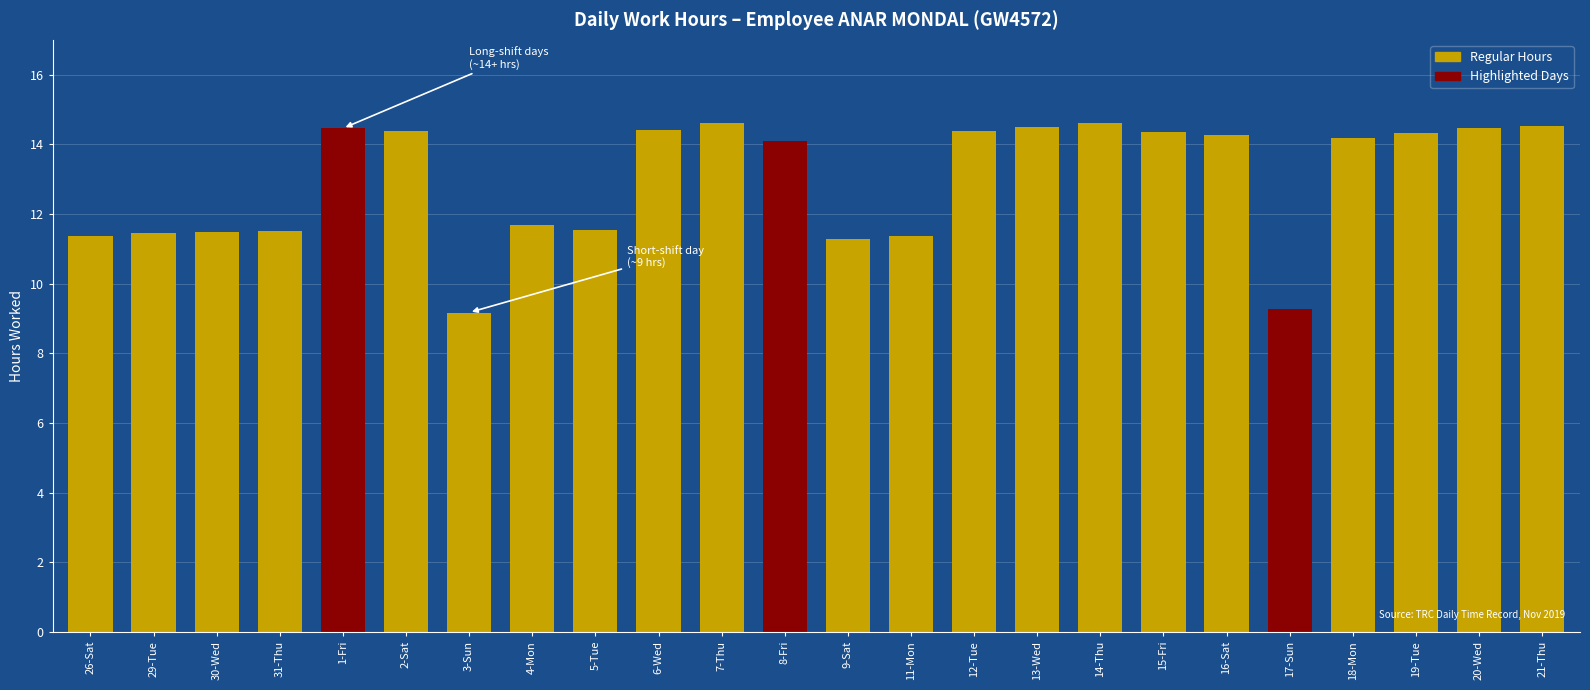

Count the number of categories in the chart.

24